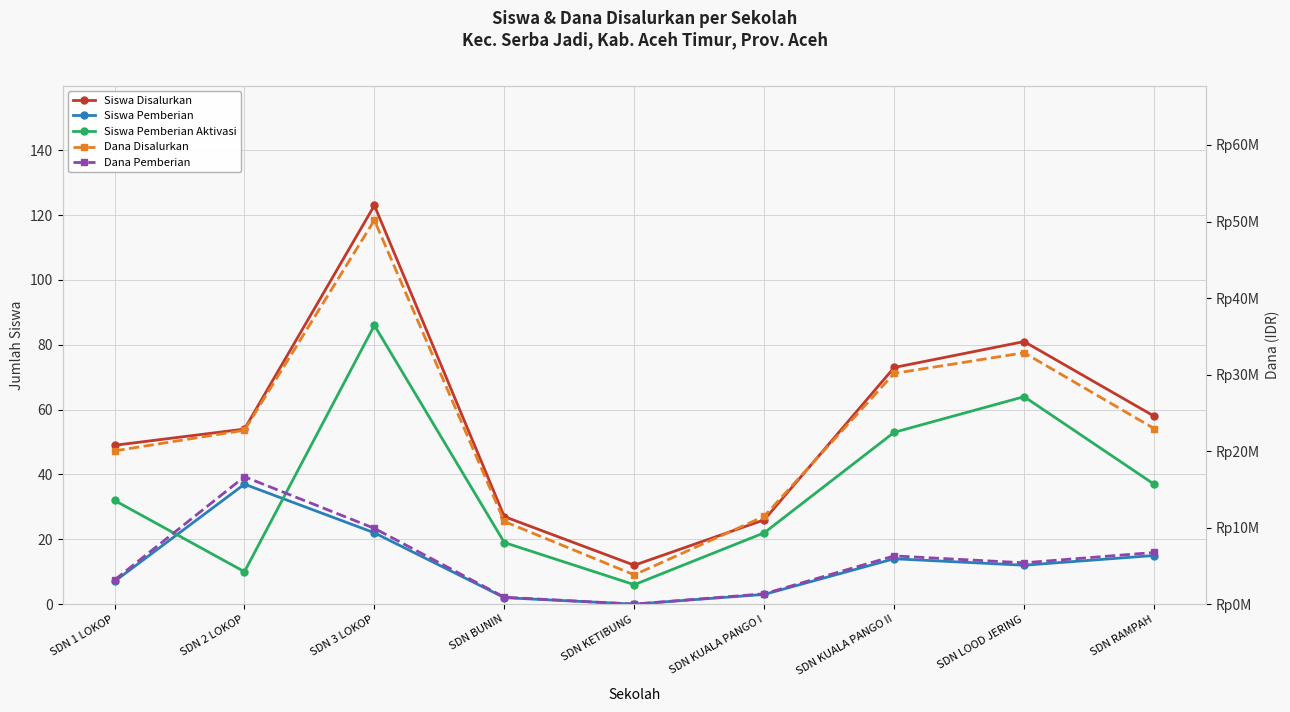

How many lines are shown in the chart?

5